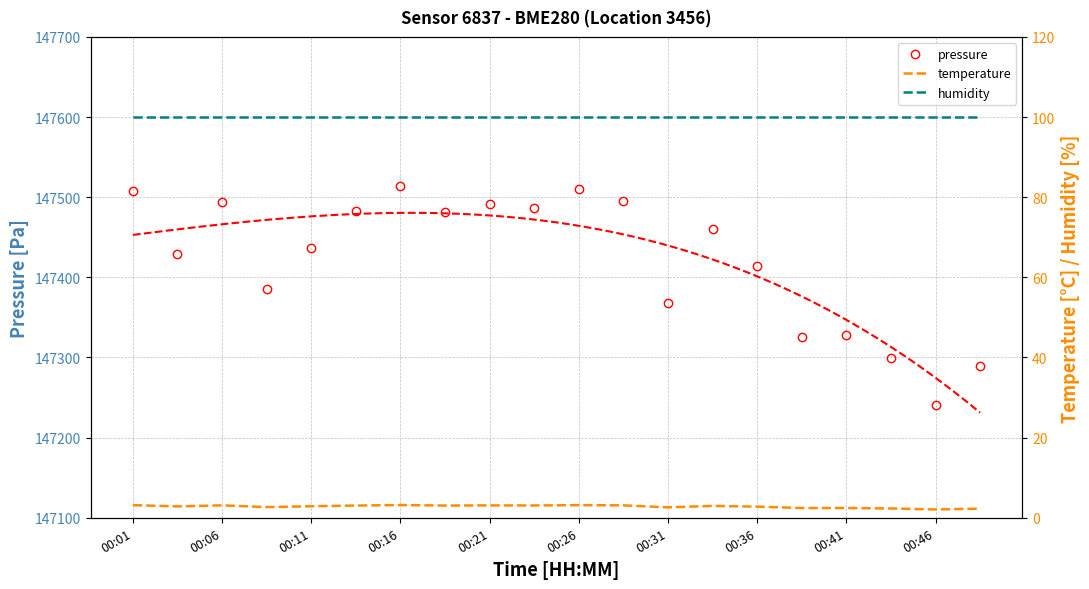

True or false: pressure has more than 2 points higher than both neighbors.

True